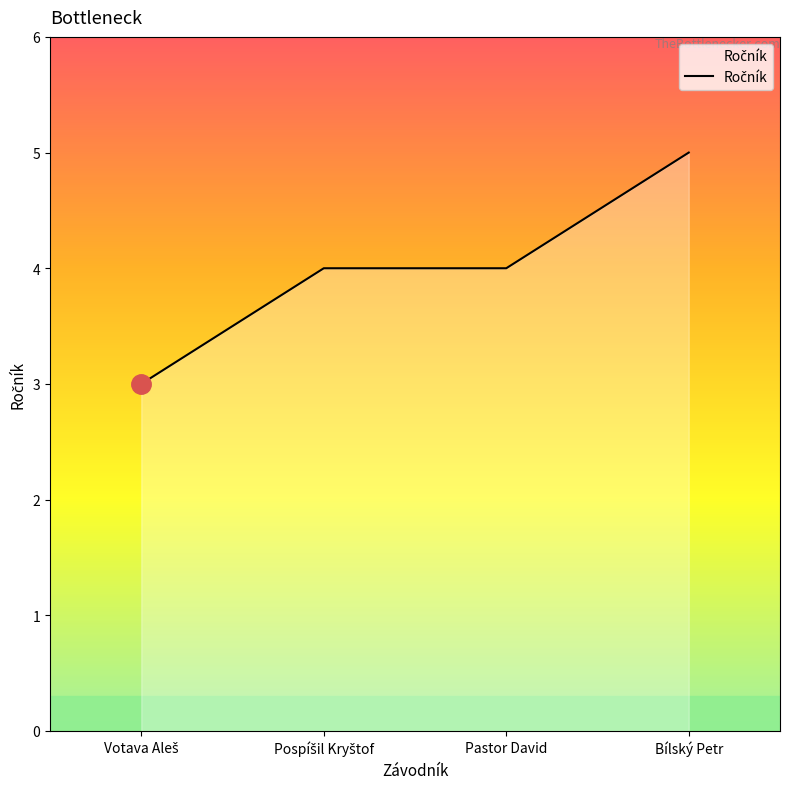

What is the greatest value displayed?

5